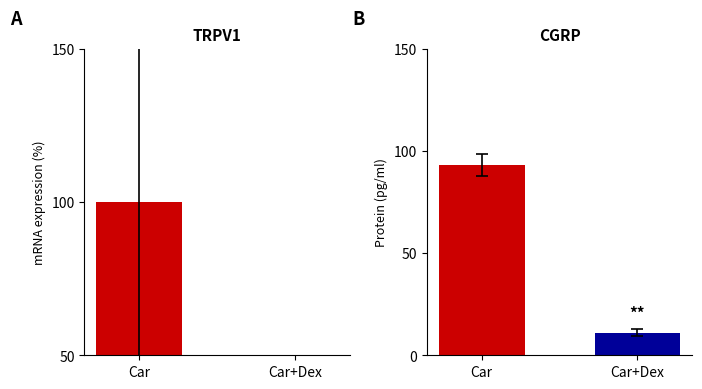

Which category has the highest value across all series?

Car